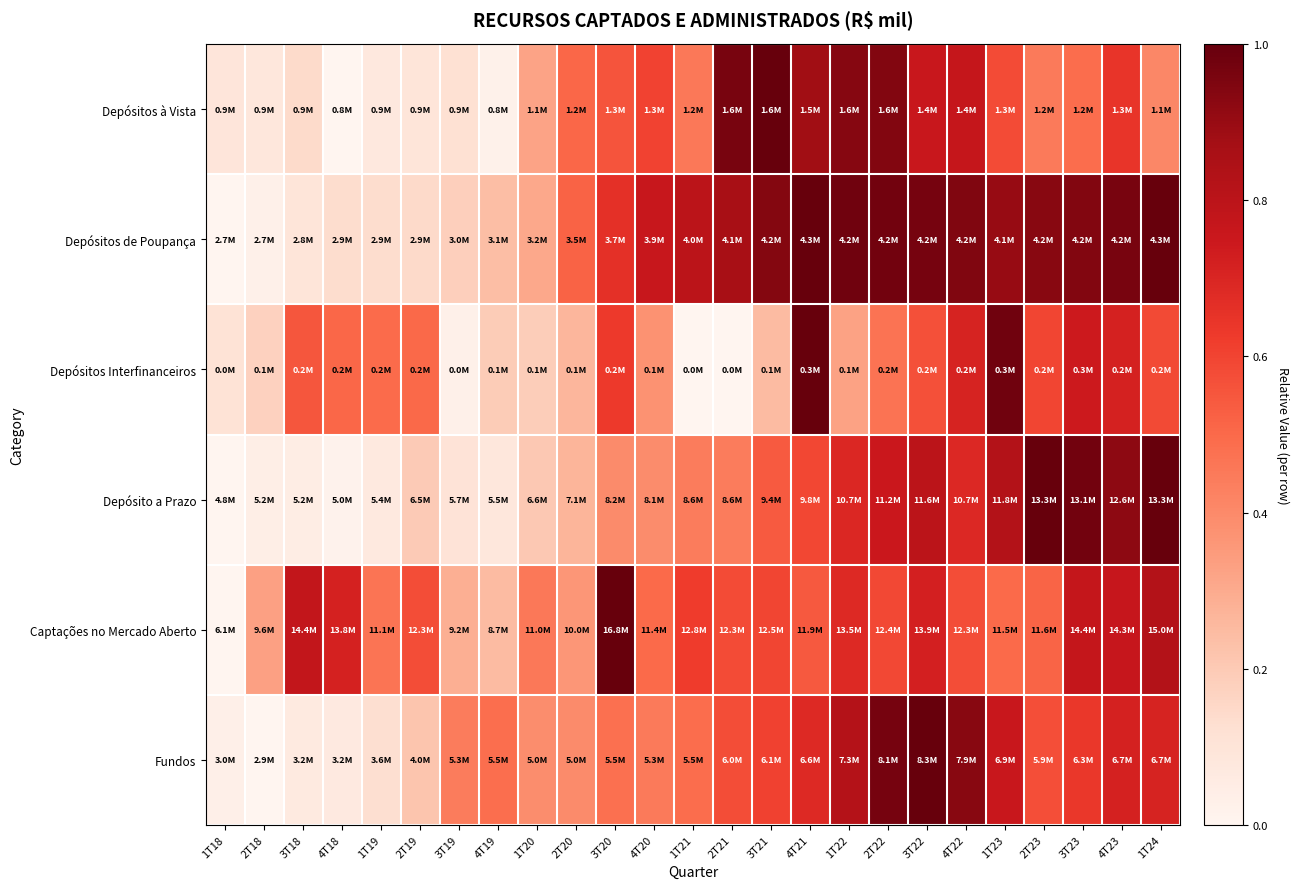

Reading left to right, transcribe all the data shown in this chart.

Depósitos à Vista: 1T18=0.1	2T18=0.1	3T18=0.1	4T18=0.0	1T19=0.1	2T19=0.1	3T19=0.1	4T19=0.0	1T20=0.3	2T20=0.5	3T20=0.6	4T20=0.6	1T21=0.5	2T21=1.0	3T21=1.0	4T21=0.9	1T22=0.9	2T22=0.9	3T22=0.8	4T22=0.8	1T23=0.6	2T23=0.4	3T23=0.5	4T23=0.6	1T24=0.4
Depósitos de Poupança: 1T18=0.0	2T18=0.0	3T18=0.1	4T18=0.1	1T19=0.1	2T19=0.1	3T19=0.2	4T19=0.2	1T20=0.3	2T20=0.5	3T20=0.7	4T20=0.8	1T21=0.8	2T21=0.9	3T21=0.9	4T21=1.0	1T22=1.0	2T22=1.0	3T22=1.0	4T22=0.9	1T23=0.9	2T23=0.9	3T23=0.9	4T23=1.0	1T24=1.0
Depósitos Interfinanceiros: 1T18=0.1	2T18=0.2	3T18=0.6	4T18=0.5	1T19=0.5	2T19=0.5	3T19=0.0	4T19=0.2	1T20=0.2	2T20=0.3	3T20=0.6	4T20=0.4	1T21=0.0	2T21=0.0	3T21=0.2	4T21=1.0	1T22=0.3	2T22=0.5	3T22=0.6	4T22=0.7	1T23=1.0	2T23=0.6	3T23=0.7	4T23=0.7	1T24=0.6
Depósito a Prazo: 1T18=0.0	2T18=0.0	3T18=0.0	4T18=0.0	1T19=0.1	2T19=0.2	3T19=0.1	4T19=0.1	1T20=0.2	2T20=0.3	3T20=0.4	4T20=0.4	1T21=0.4	2T21=0.4	3T21=0.5	4T21=0.6	1T22=0.7	2T22=0.8	3T22=0.8	4T22=0.7	1T23=0.8	2T23=1.0	3T23=1.0	4T23=0.9	1T24=1.0
Captações no Mercado Aberto: 1T18=0.0	2T18=0.3	3T18=0.8	4T18=0.7	1T19=0.5	2T19=0.6	3T19=0.3	4T19=0.2	1T20=0.5	2T20=0.4	3T20=1.0	4T20=0.5	1T21=0.6	2T21=0.6	3T21=0.6	4T21=0.5	1T22=0.7	2T22=0.6	3T22=0.7	4T22=0.6	1T23=0.5	2T23=0.5	3T23=0.8	4T23=0.8	1T24=0.8
Fundos: 1T18=0.0	2T18=0.0	3T18=0.1	4T18=0.1	1T19=0.1	2T19=0.2	3T19=0.4	4T19=0.5	1T20=0.4	2T20=0.4	3T20=0.5	4T20=0.4	1T21=0.5	2T21=0.6	3T21=0.6	4T21=0.7	1T22=0.8	2T22=1.0	3T22=1.0	4T22=0.9	1T23=0.8	2T23=0.6	3T23=0.6	4T23=0.7	1T24=0.7